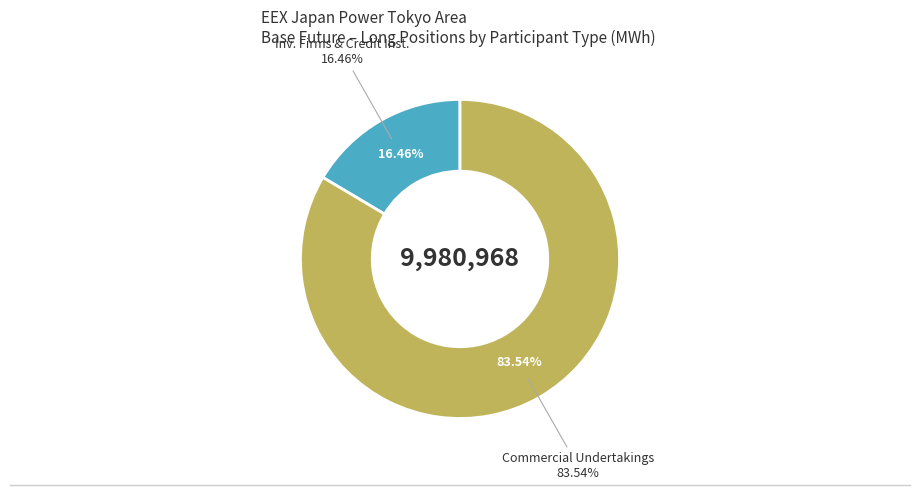

To the nearest percent, what portion does Investment Firms or credit institutions (Long) represent?

16%